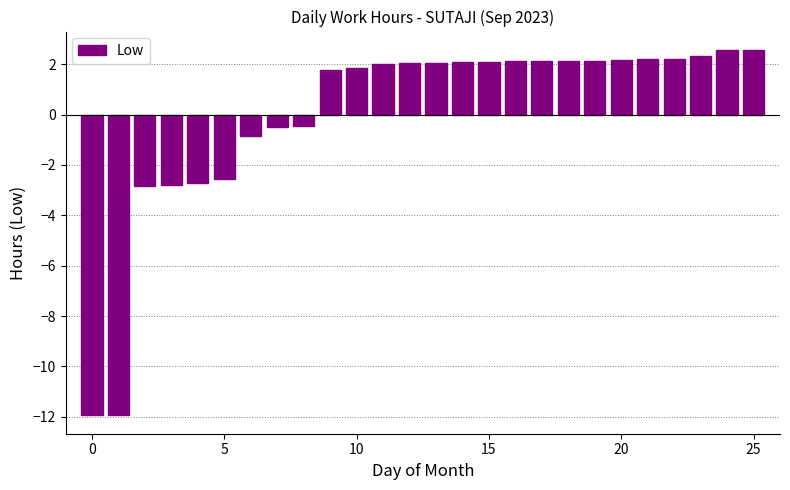

What is the difference between the maximum and minimum values?

14.5